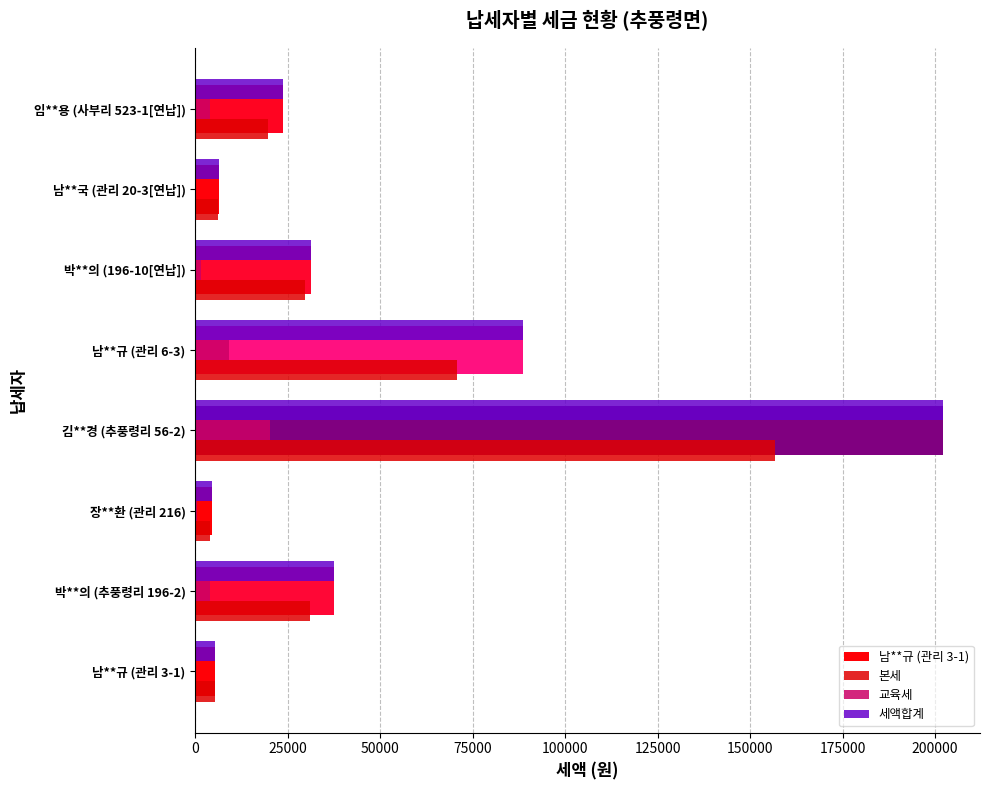

Reading right to left, what are all the values shown in this chart?

본세: 19690	6120	29650	70680	156670	3940	30950	5410
교육세: 3920	310	1550	9060	20080	500	3960	0
세액합계: 23610	6430	31200	88710	202020	4440	37460	5410